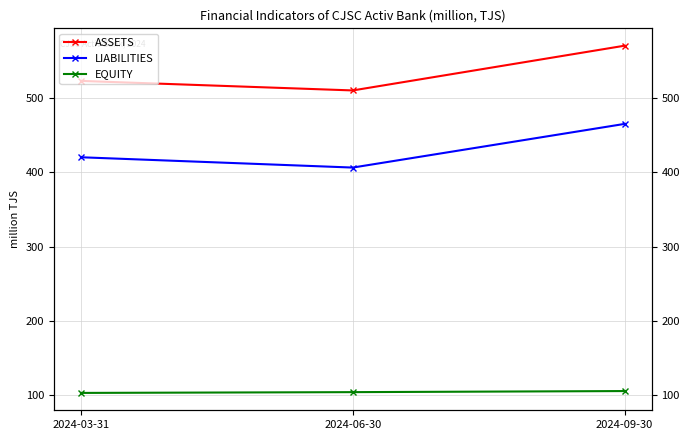

How many distinct data groups are displayed?

3